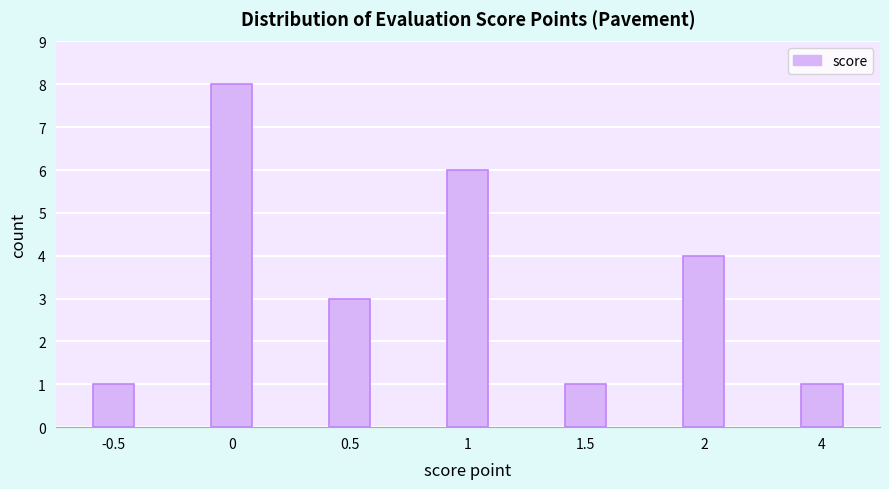

Reading left to right, transcribe all the data shown in this chart.

1	8	3	6	1	4	1